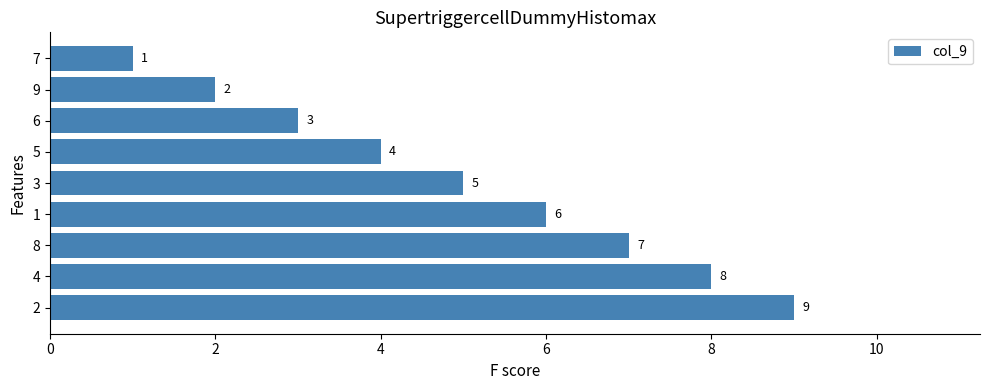

How many values are below 5?

4